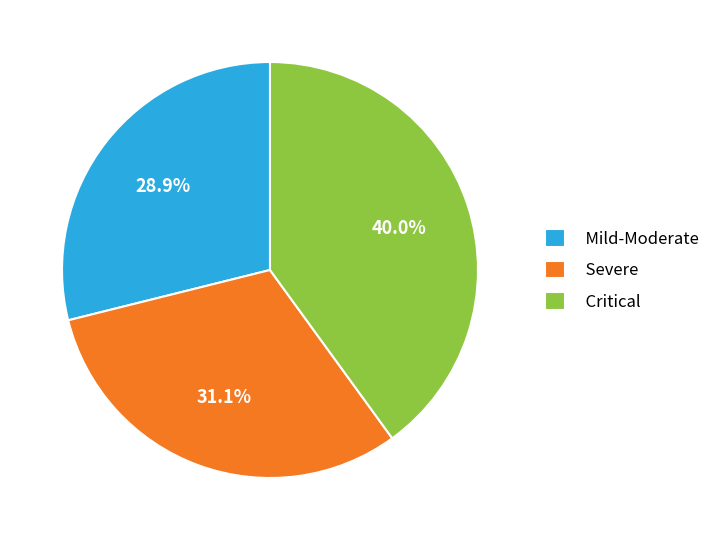

What percentage do Mild-Moderate and Critical together represent?

68.9%